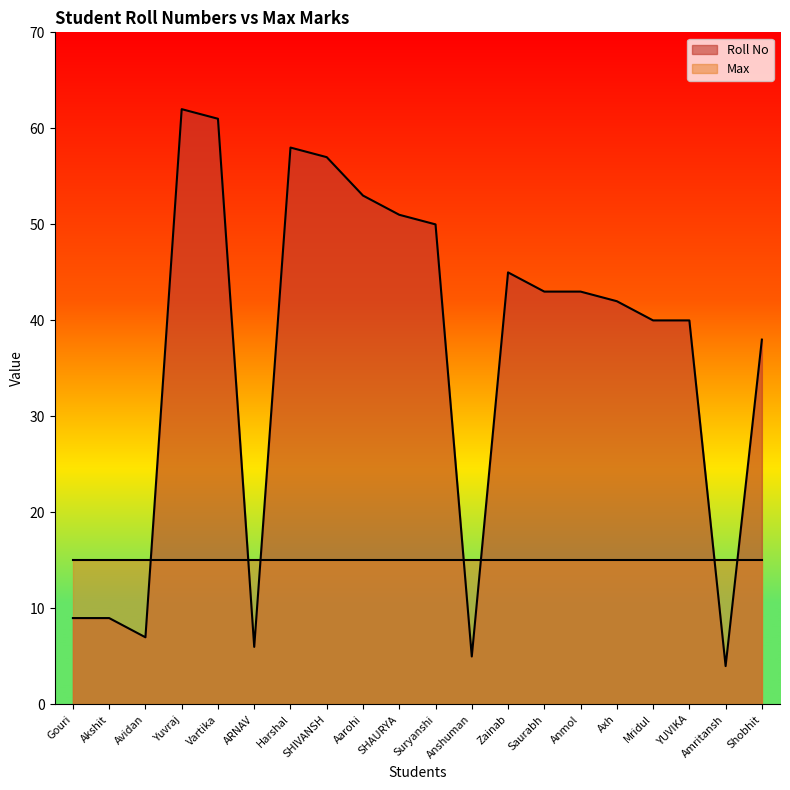

What is the label of the 4th point from the left?

Yuvraj